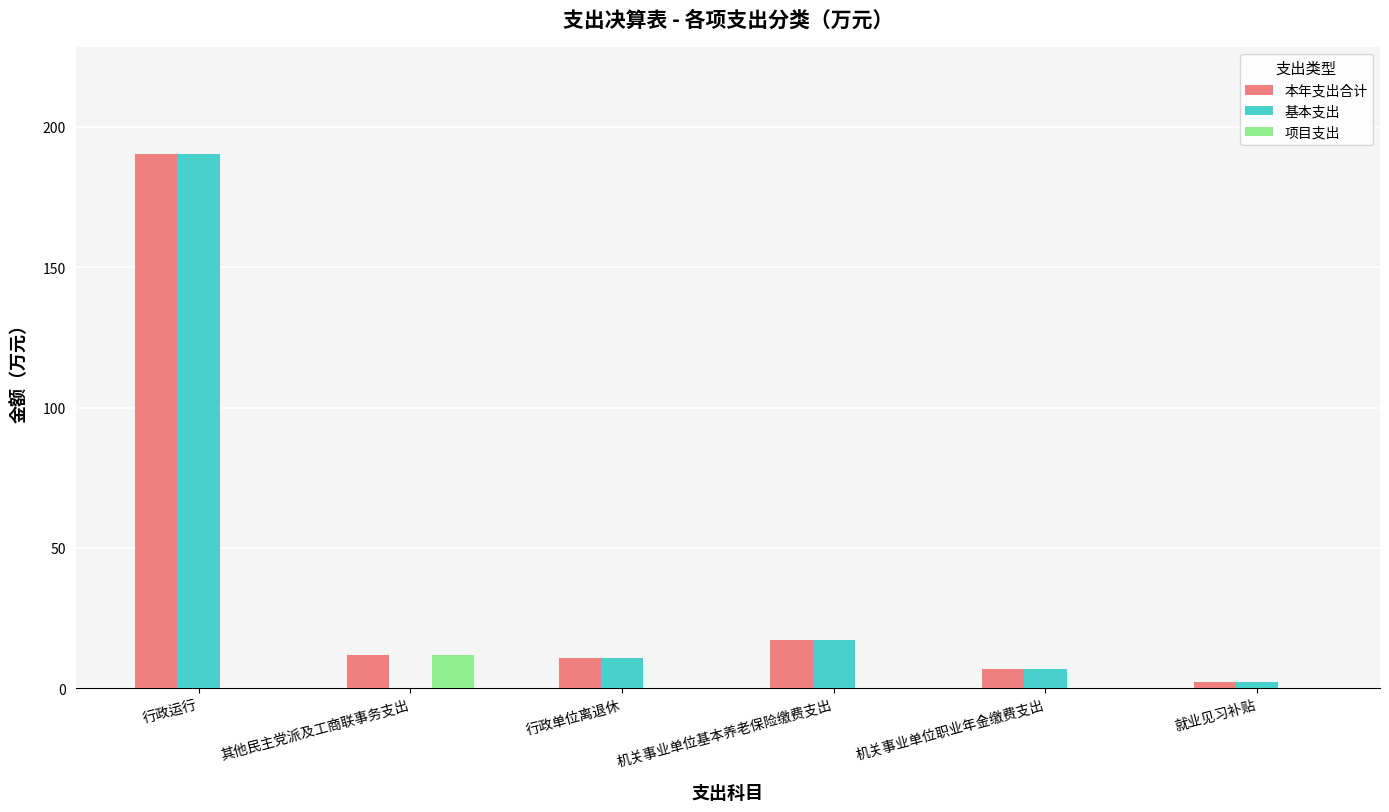

At which category is the sum across all series the highest?

行政运行